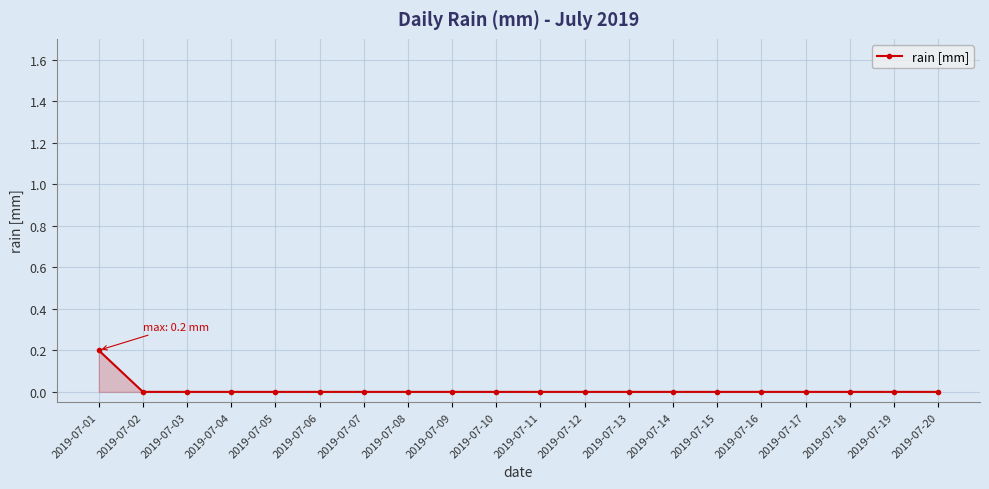

Does the chart have visible grid lines?

Yes